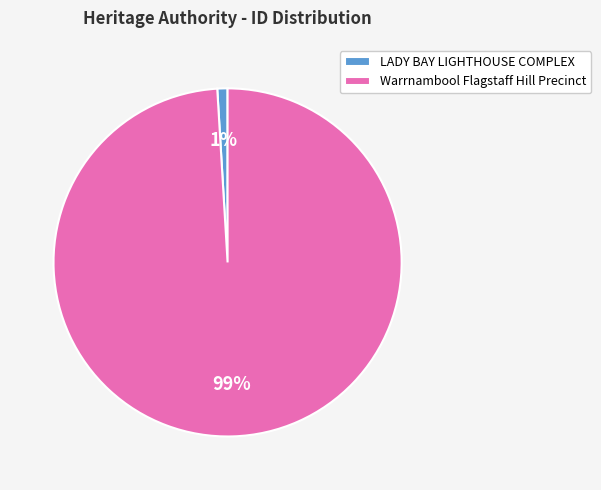

To the nearest percent, what portion does Warrnambool Flagstaff Hill Precinct represent?

99%